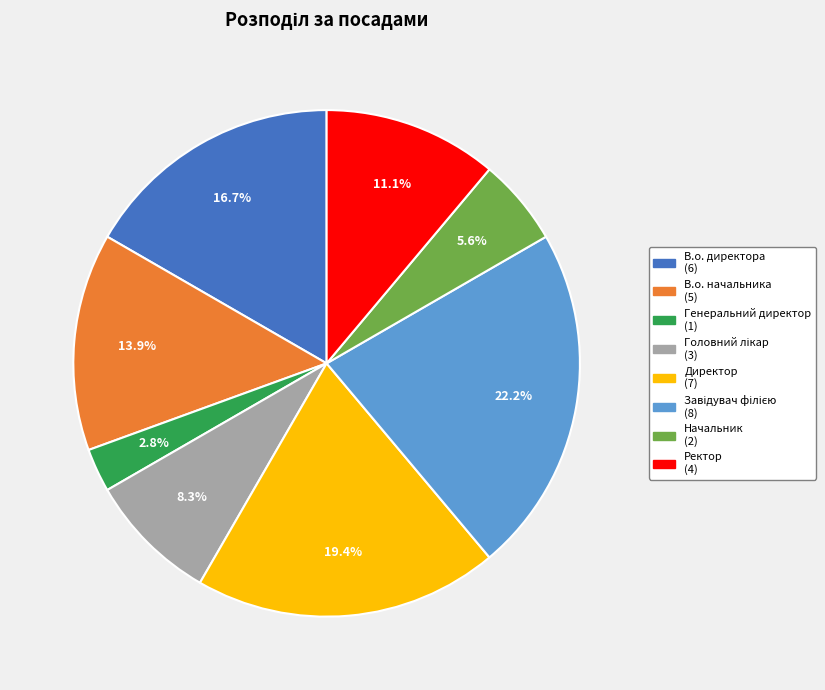

To the nearest percent, what portion does Начальник represent?

6%